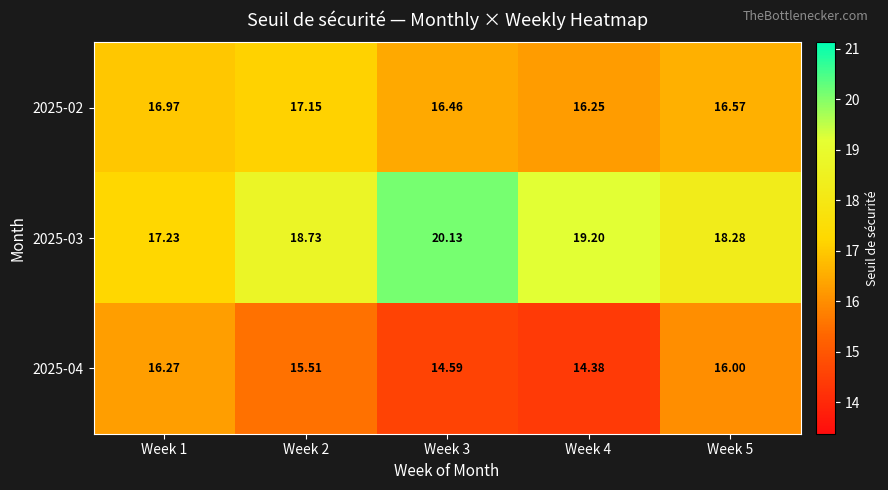

Rank the series by their maximum value, from lowest to highest.

2025-04, 2025-02, 2025-03